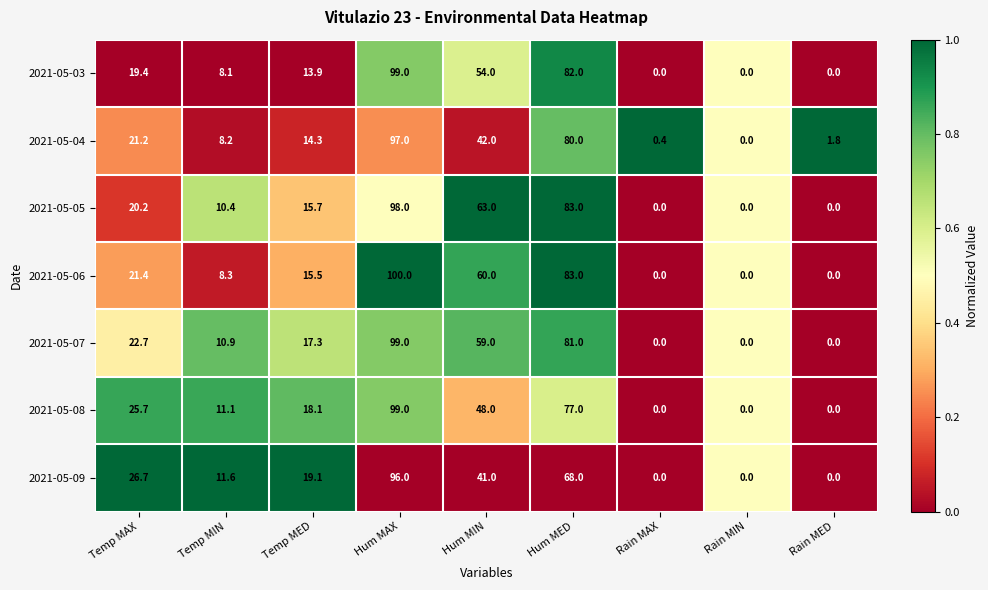

What is the sum of all 2021-05-07 values?

289.9